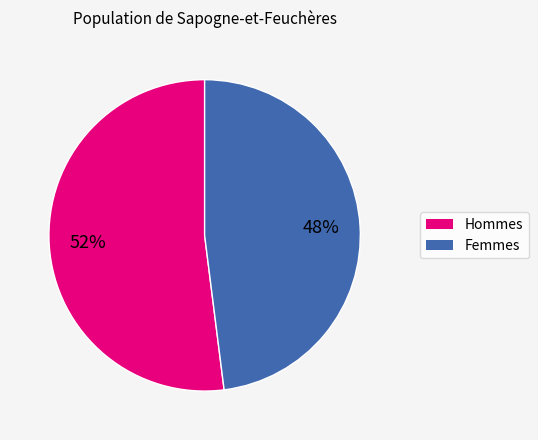

To the nearest percent, what is the average slice percentage?

50%